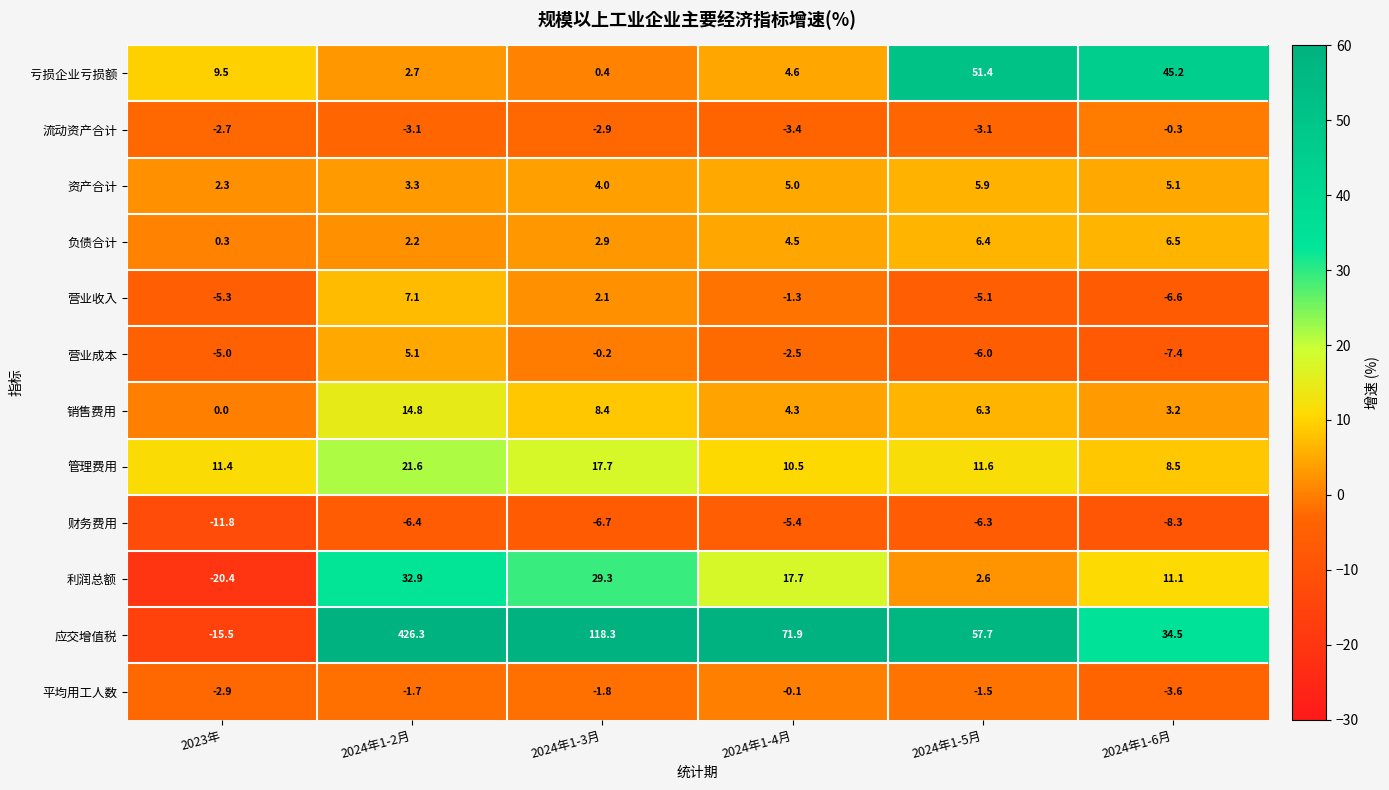

The value of 流动资产合计 at 2023年 is -1.9. True or false?

False